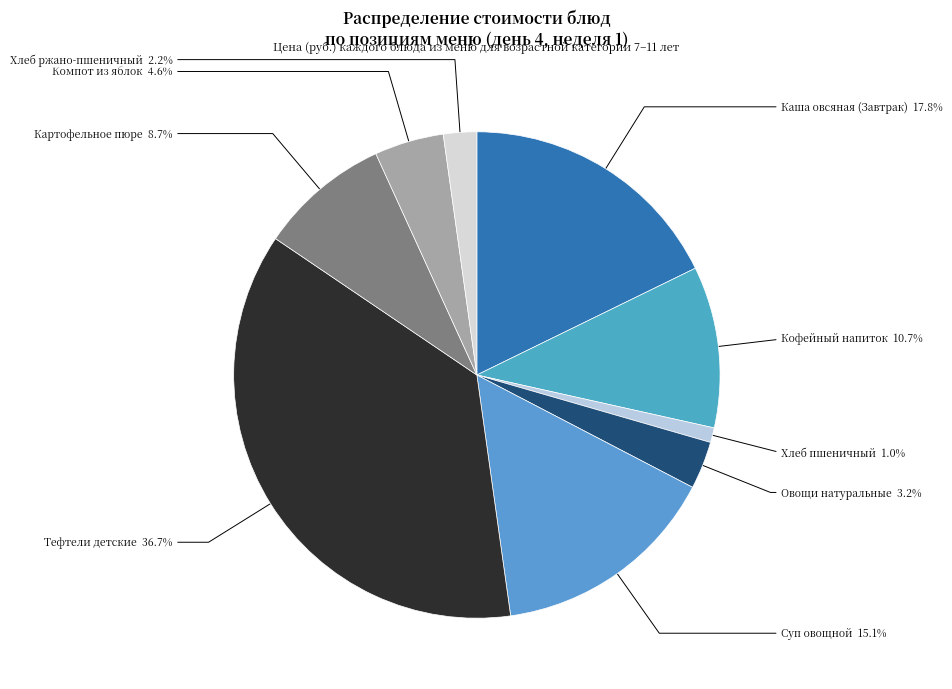

Is there any slice that represents more than half of the pie?

No